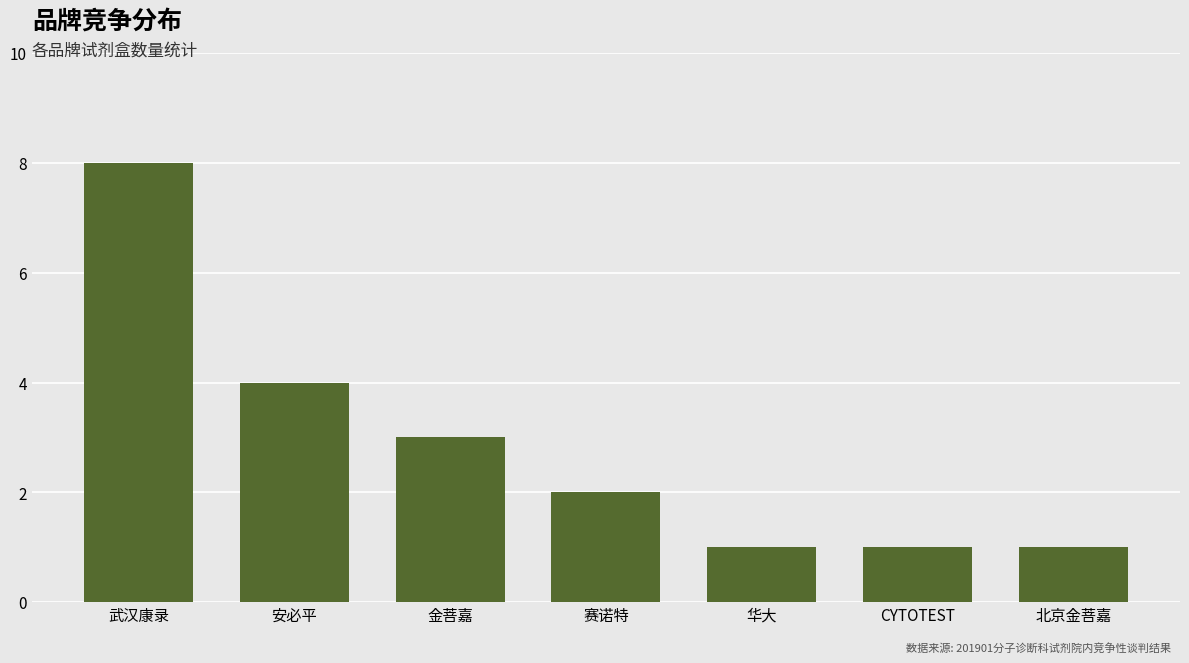

What is the average value?

3